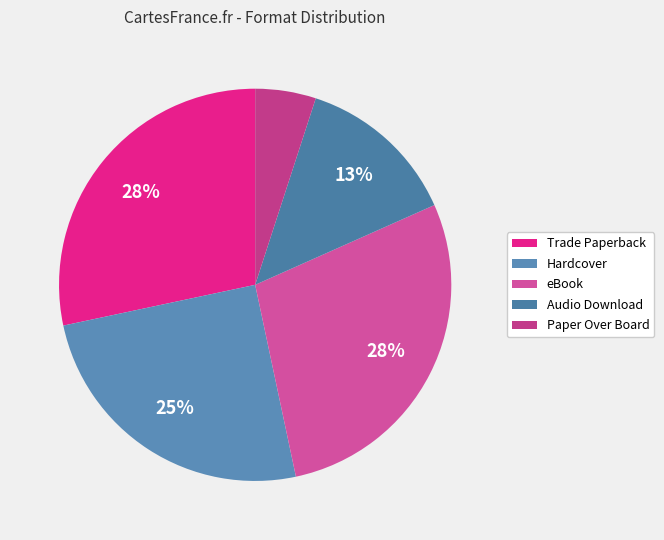

How many slices are in this pie chart?

5